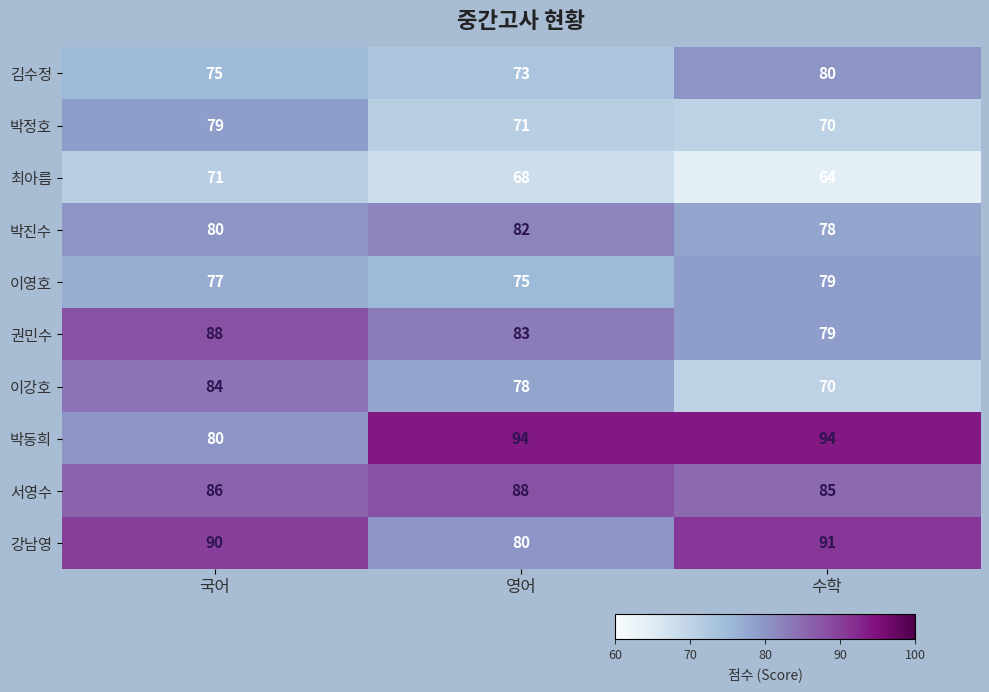

What is the sum of the 서영수 values at 수학 and 국어?

171